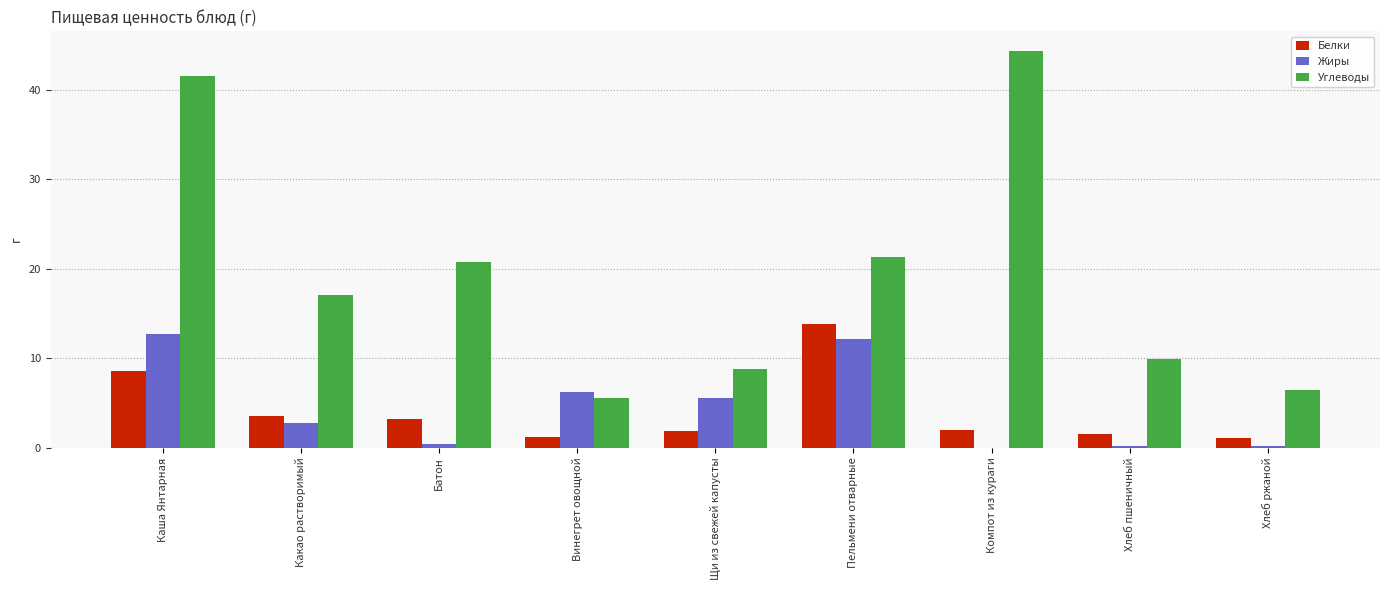

What is the maximum value shown in the chart?

44.3